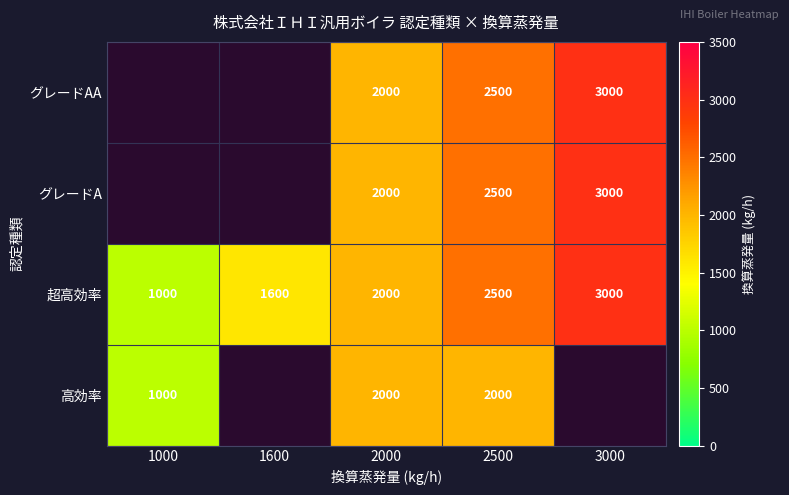

What is the approximate value of 超高効率 at 2000, to the nearest 50?

2000